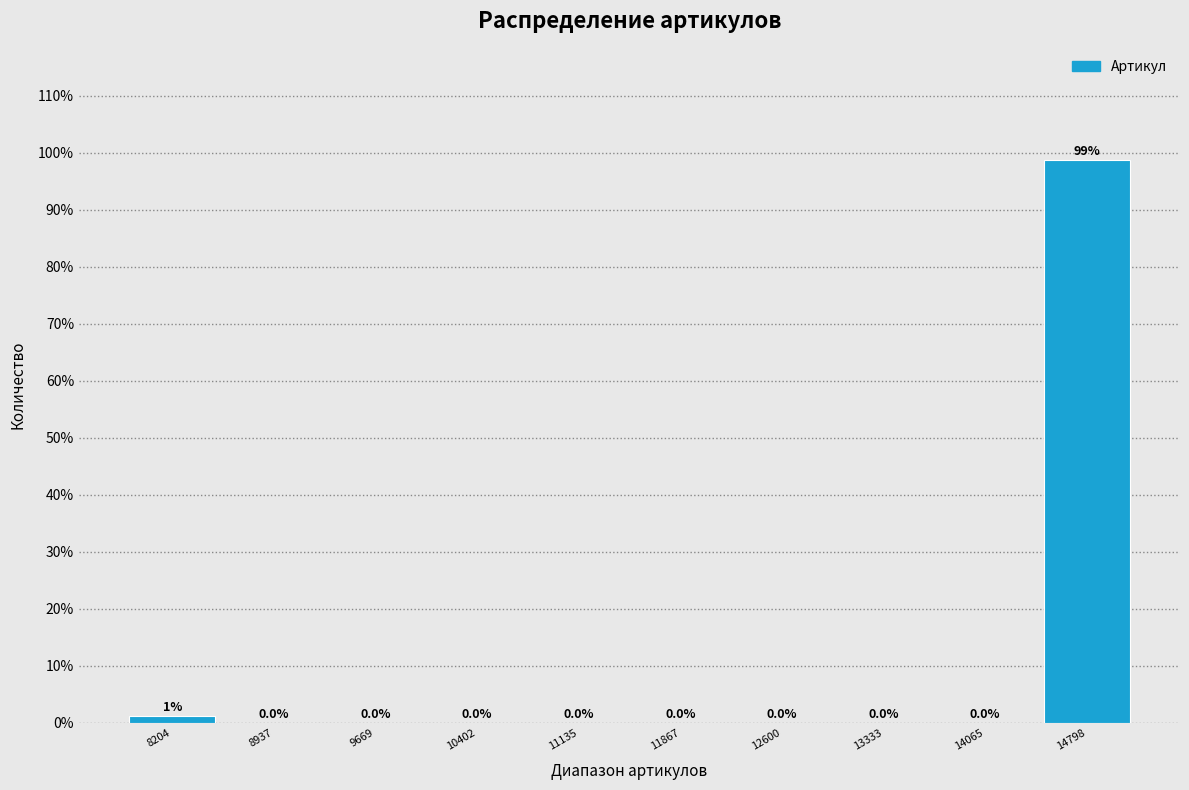

Which range on the x-axis has the tallest bar?

14400 to 15200